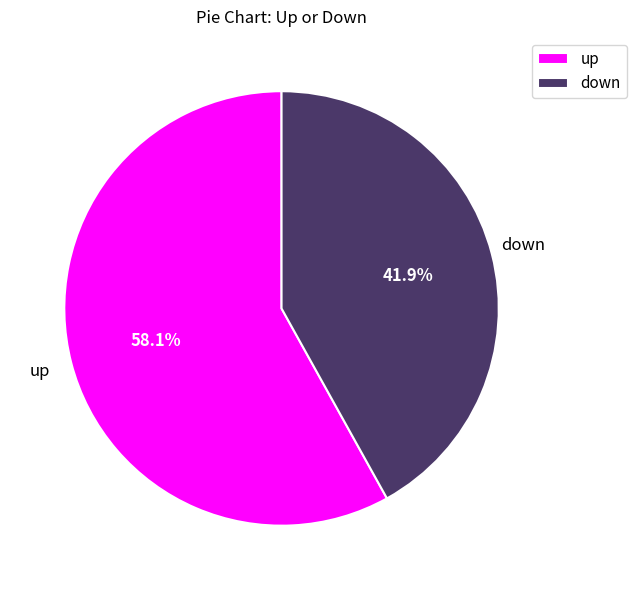

What is the majority slice?

up